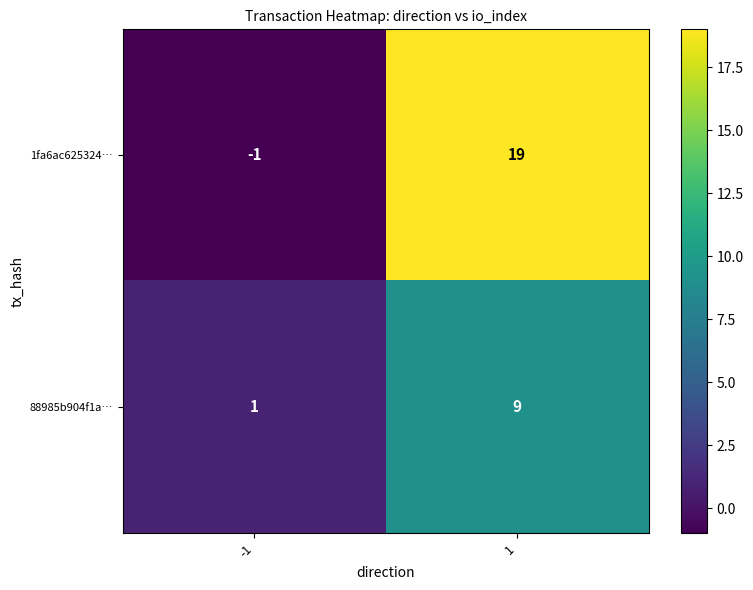

How many positive values does the 1fa6ac625324… series have?

1